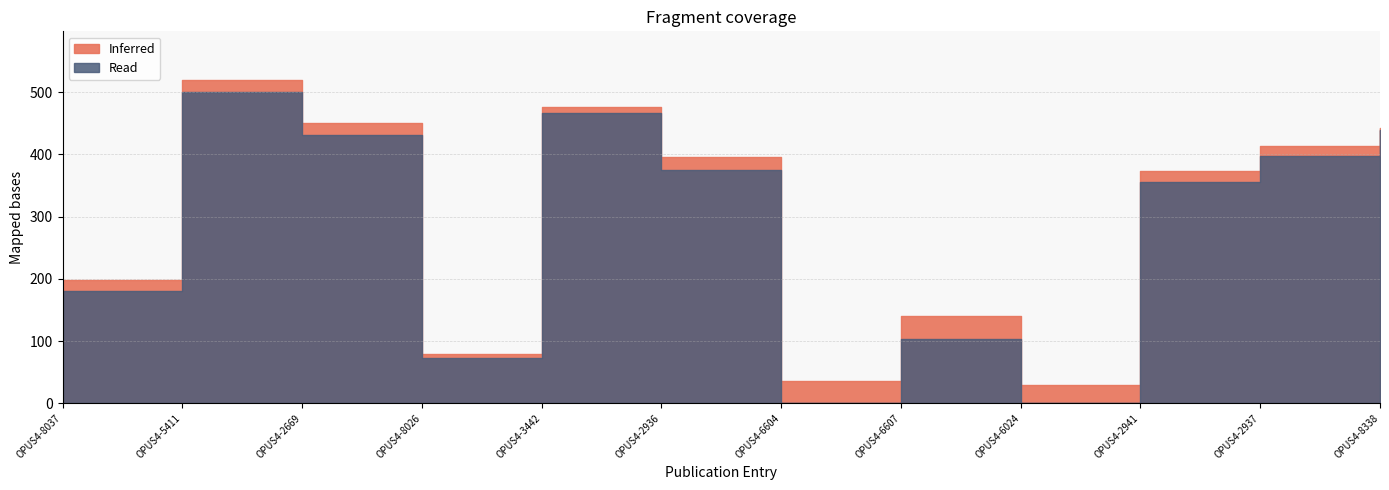

In Read, how many points are lower than both neighbors (excluding endpoints)?

3